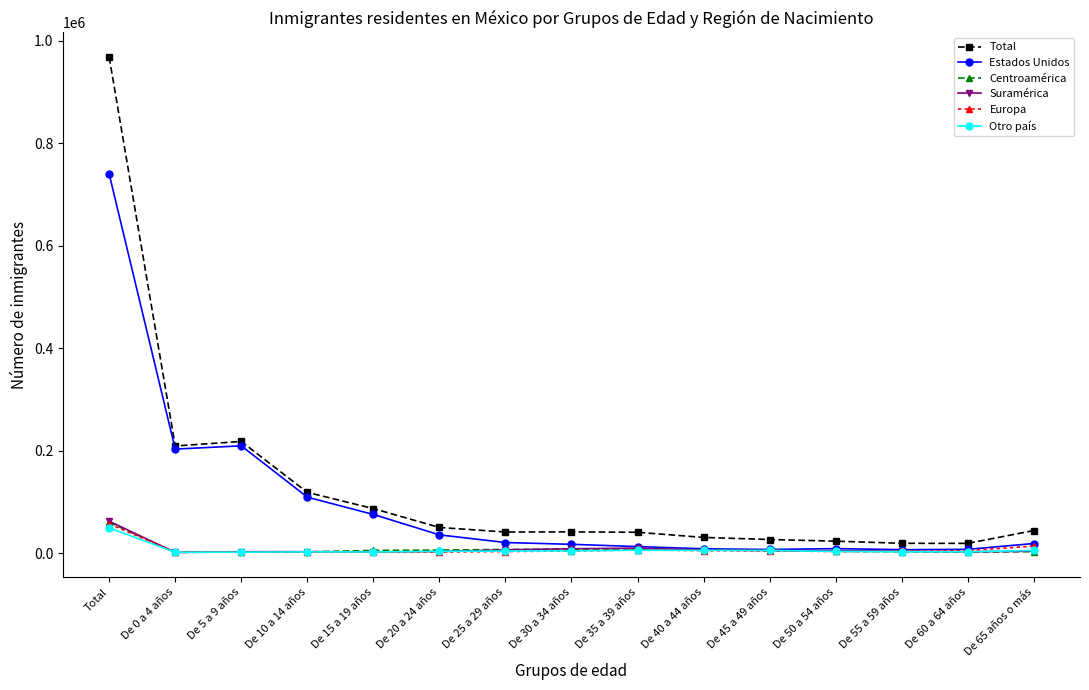

Count the number of categories in the chart.

15